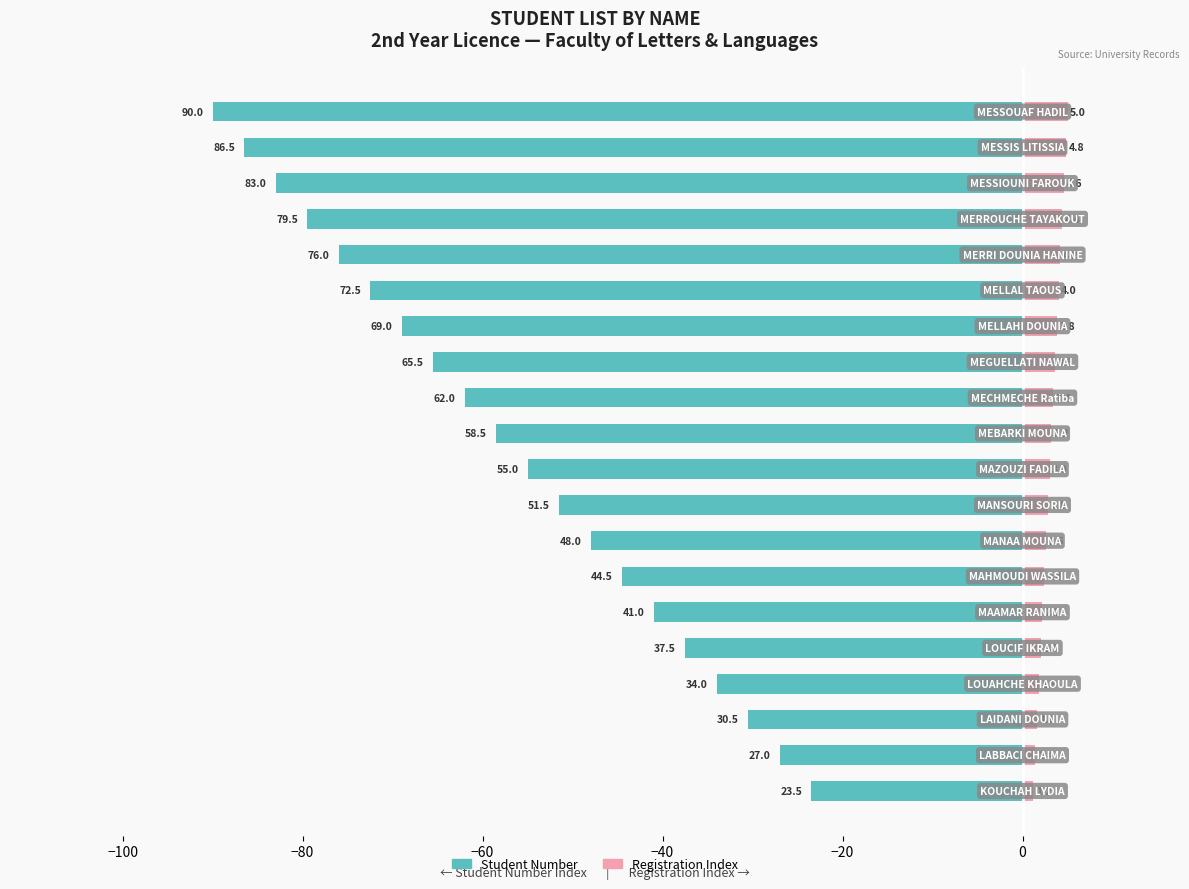

What is the smallest value displayed?

-90.0